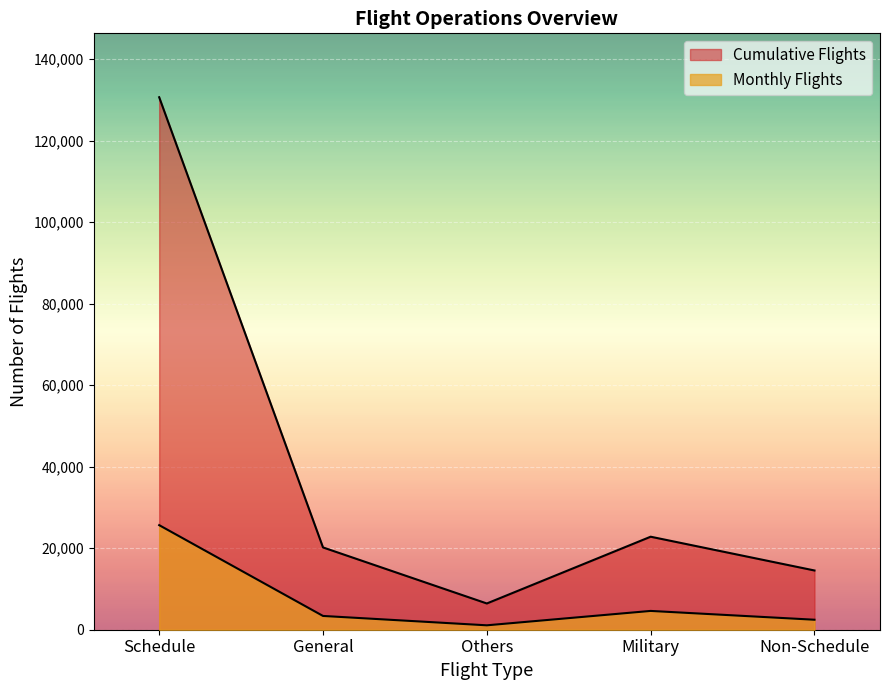

At how many categories does at least one series exceed 39587?

1